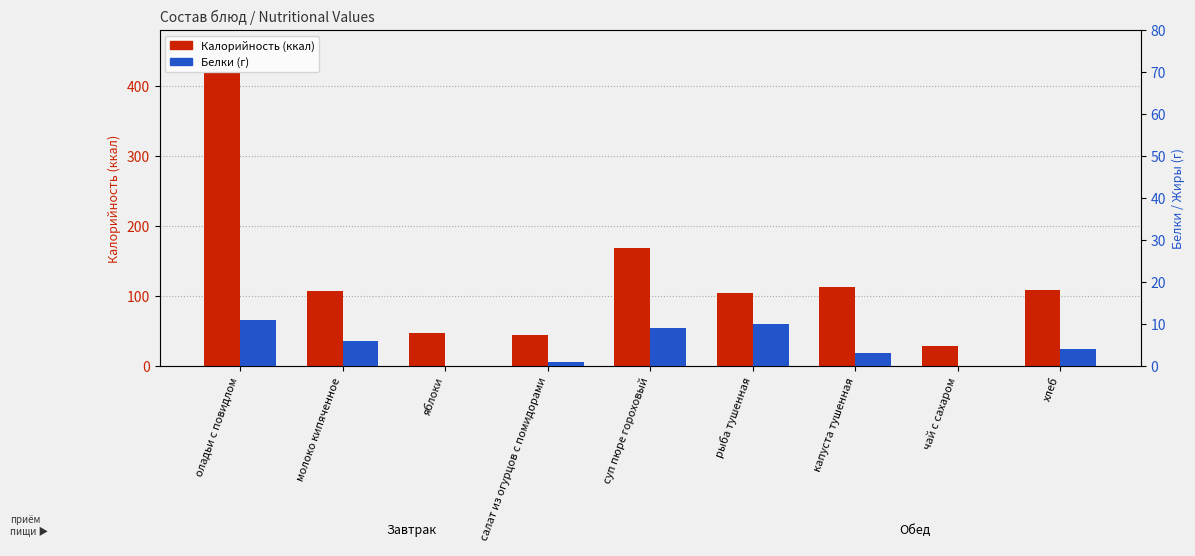

What is the value of the Калорийность bar at the 4th from the left?

45